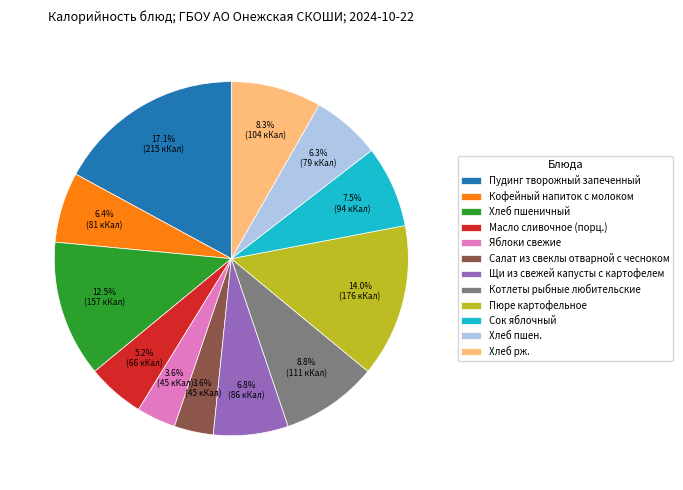

Is the sum of Хлеб пшеничный and Котлеты рыбные любительские greater than half?

No